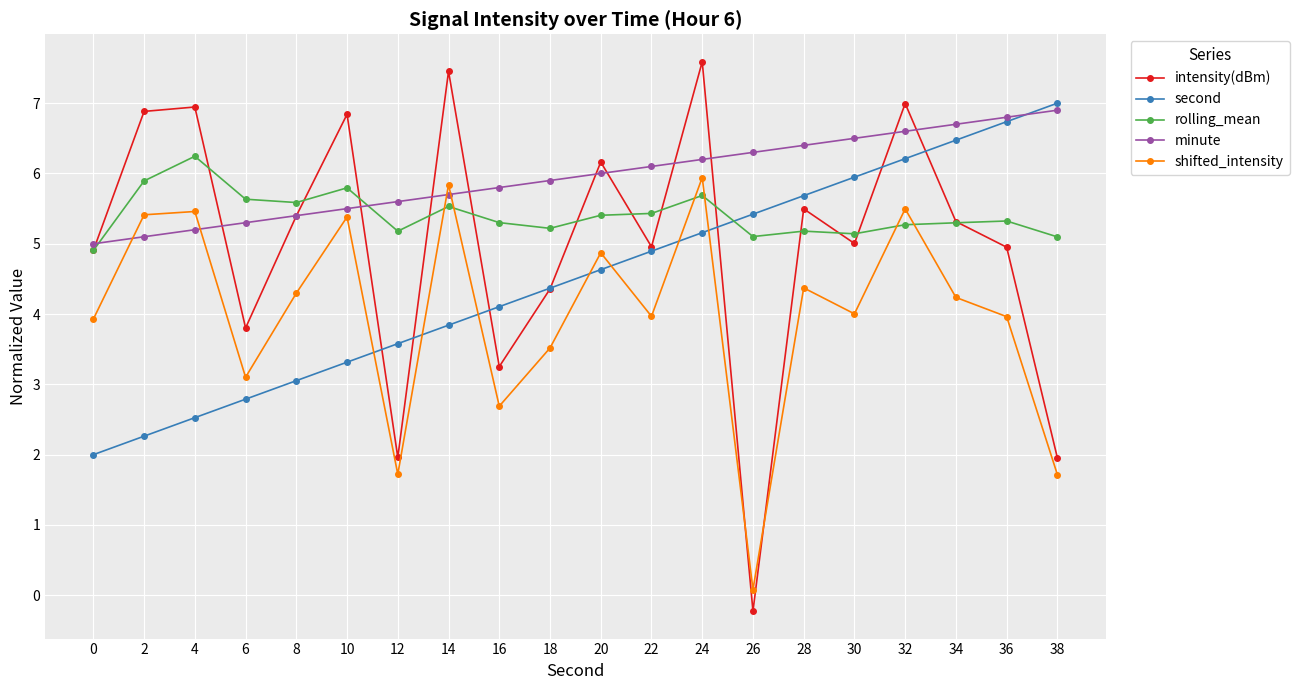

What is the minimum value shown in the chart?

-0.2